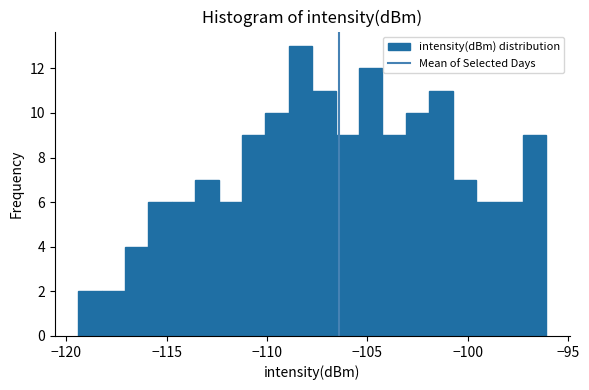

Read against the x-axis, roughly where is the centre of the tallest bar?

-108.5